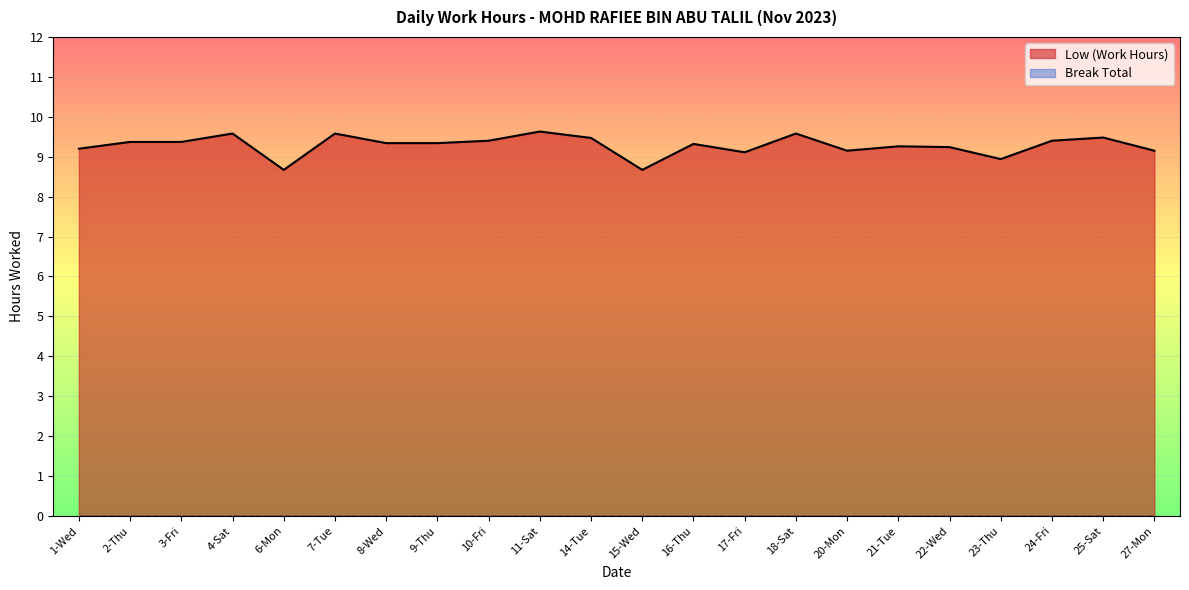

What is the label of the 4th point from the left?

4-Sat